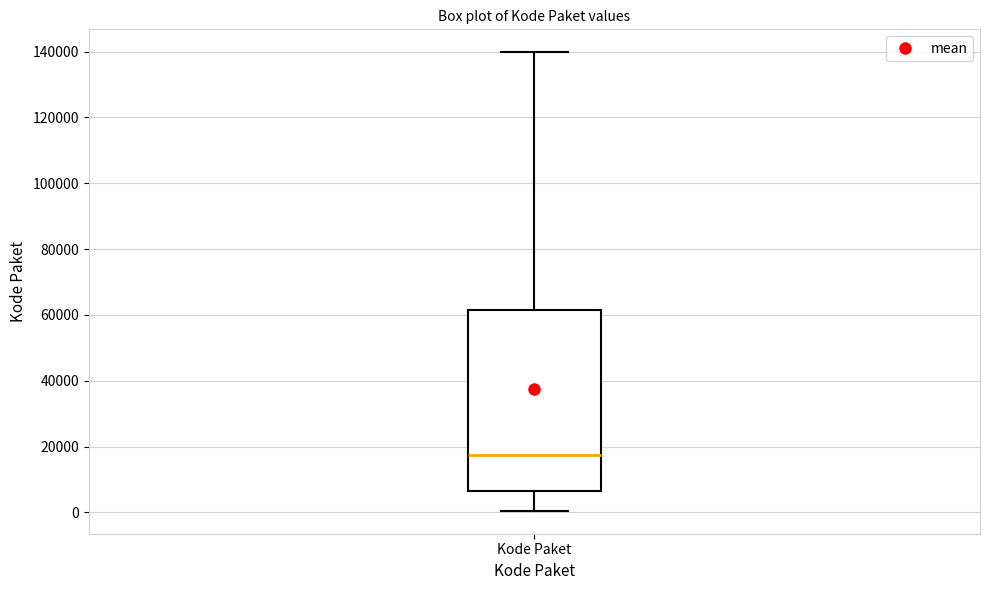

Read this box plot against the y-axis: the position of the median line, the range covered by the box, and the ends of both whiskers. The values are not printed on the chart, so give them approximately, as read against the axis.

median 18000, box 6000 to 62000, whiskers 0 to 140000